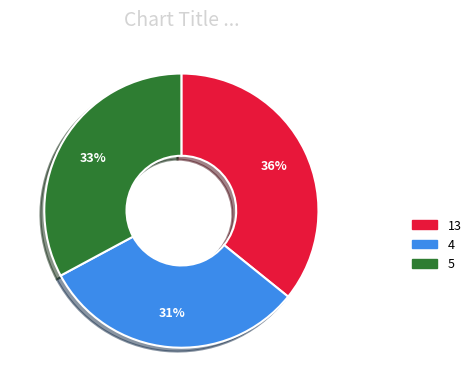

Approximately how many times larger is the value at 4 compared to 13?

0.9